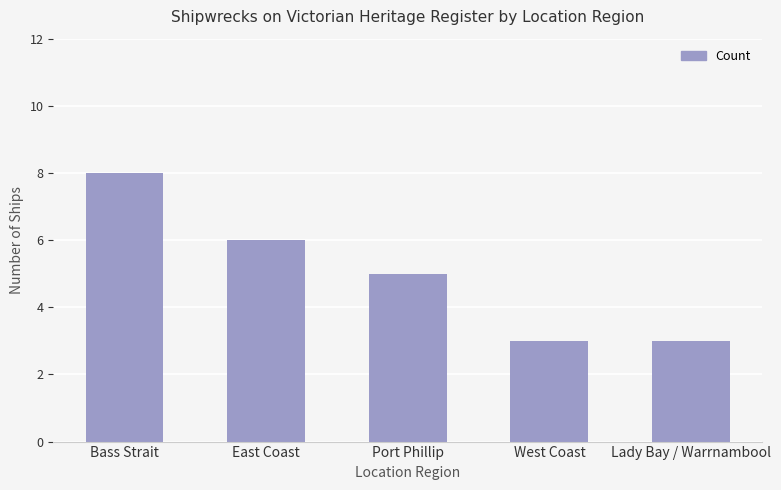

Approximately how many times larger is the value at Lady Bay / Warrnambool compared to Bass Strait?

0.4